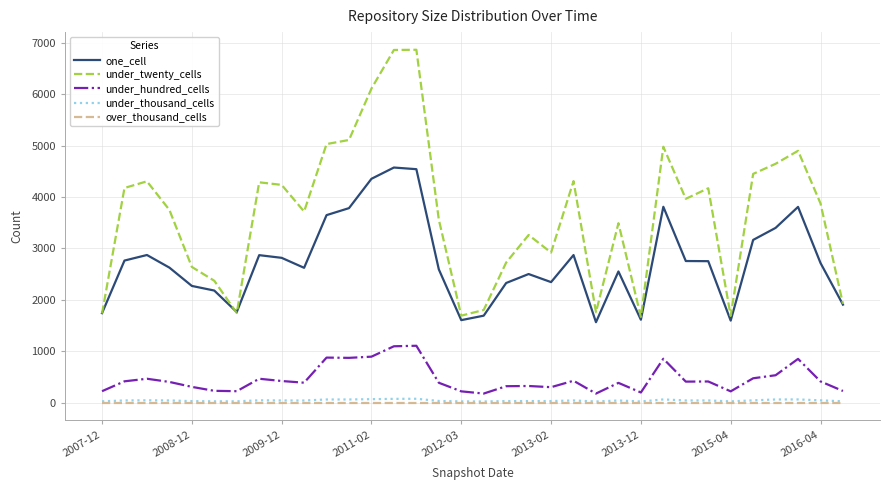

Which series has the widest spread of values?

under_twenty_cells